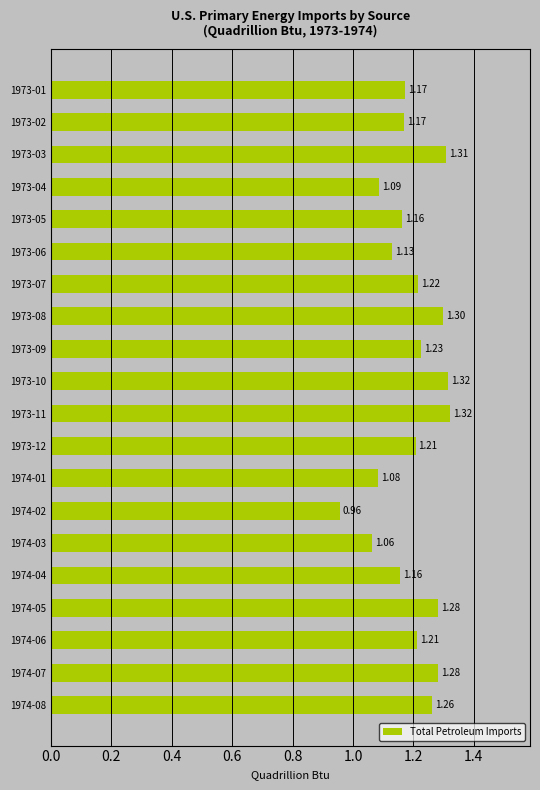

What is the change in value from 1973-04 to 1973-10?

+0.2